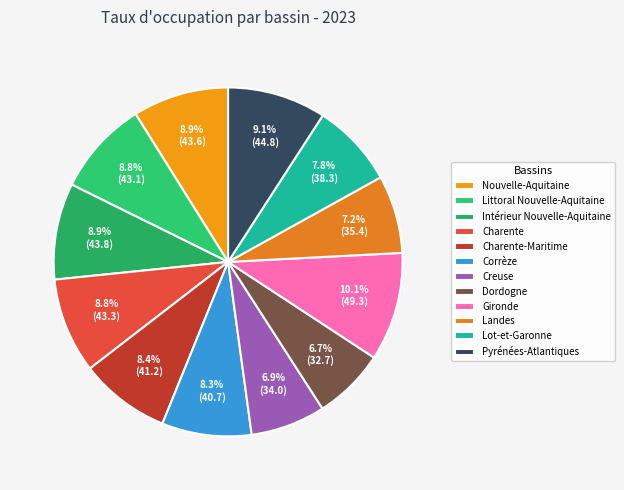

How many slices are in this pie chart?

12